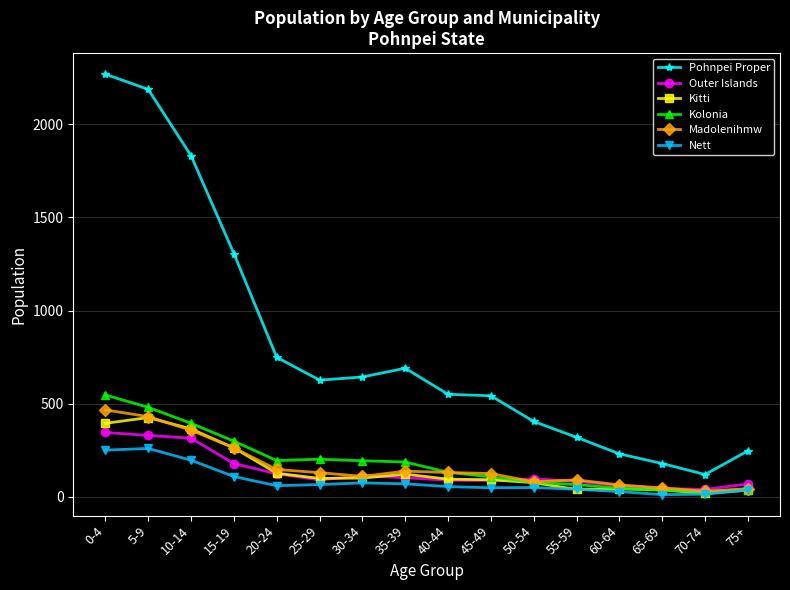

At which category does Kitti reach its first local peak?

5-9